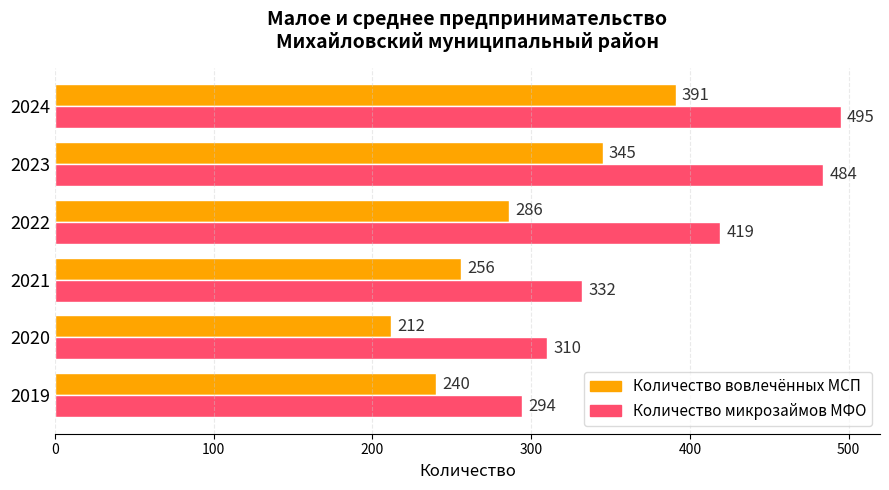

Which series has the largest total across all categories?

Количество микрозаймов МФО